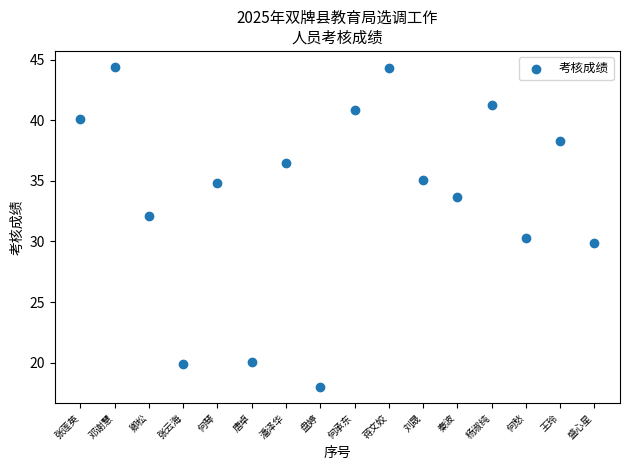

What Y value in the scatter plot is closest to 31?

30.3